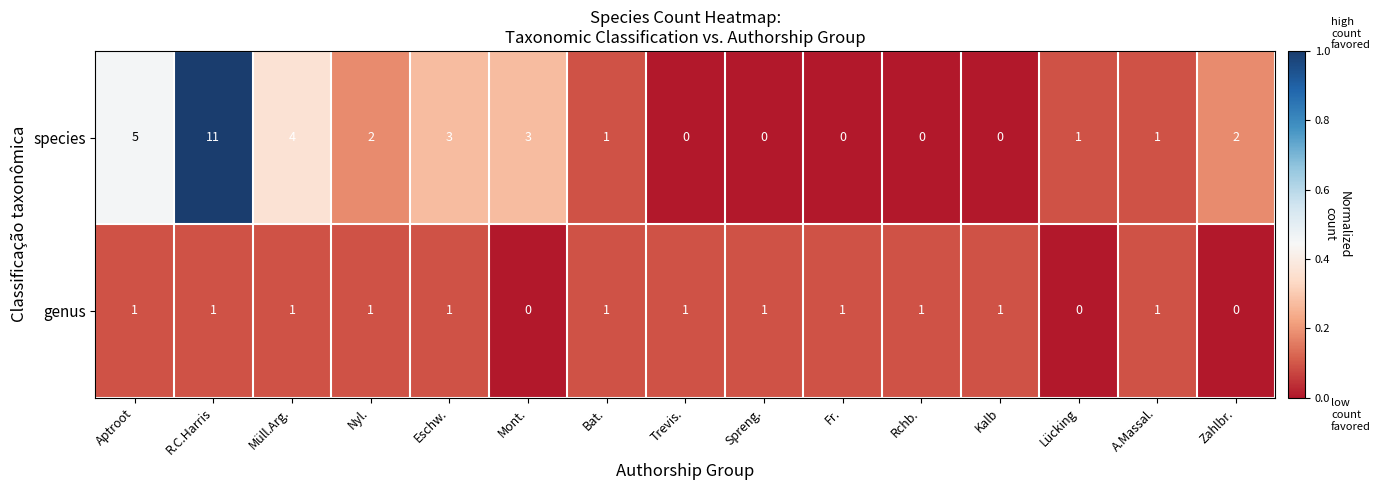

The species series shows 20 at R.C.Harris. True or false?

False